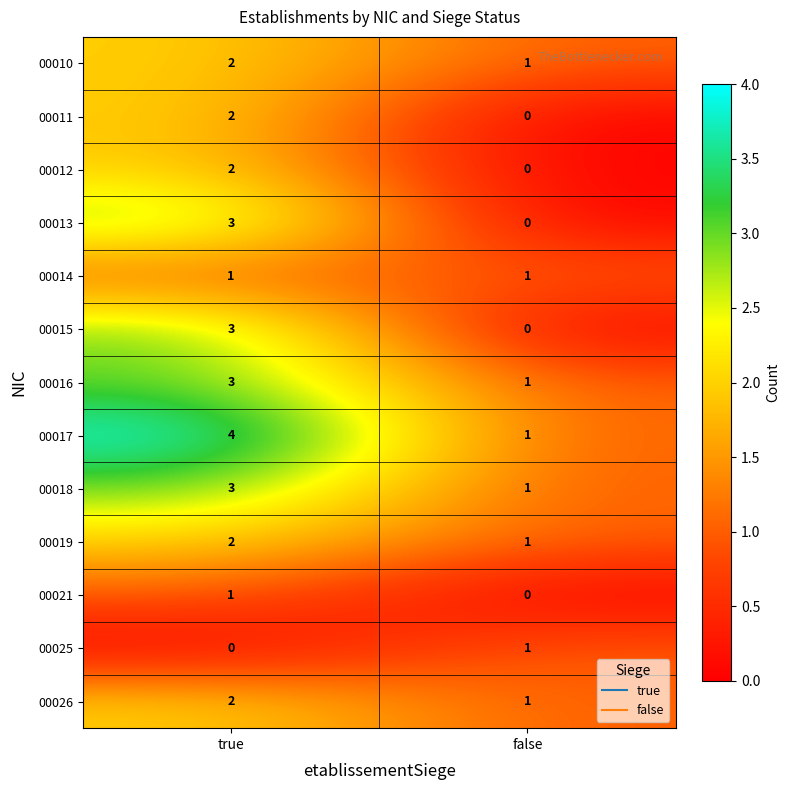

Reading left to right, list all the values displayed in this chart.

00010: 2	1
00011: 2	0
00012: 2	0
00013: 3	0
00014: 1	1
00015: 3	0
00016: 3	1
00017: 4	1
00018: 3	1
00019: 2	1
00021: 1	0
00025: 0	1
00026: 2	1